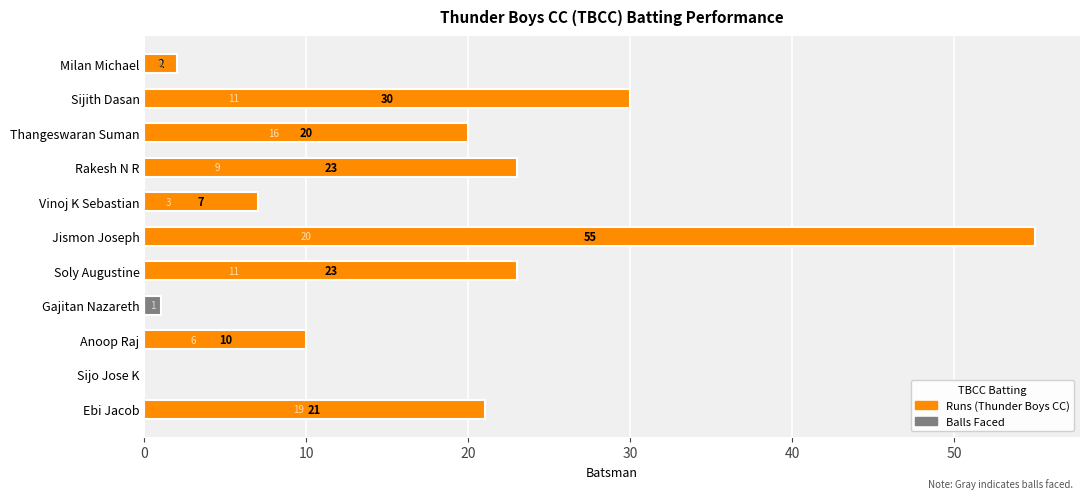

Reading left to right, what are all the values shown in this chart?

Balls: 19	0	6	1	11	20	3	9	16	11	2
Runs: 21	0	10	0	23	55	7	23	20	30	2